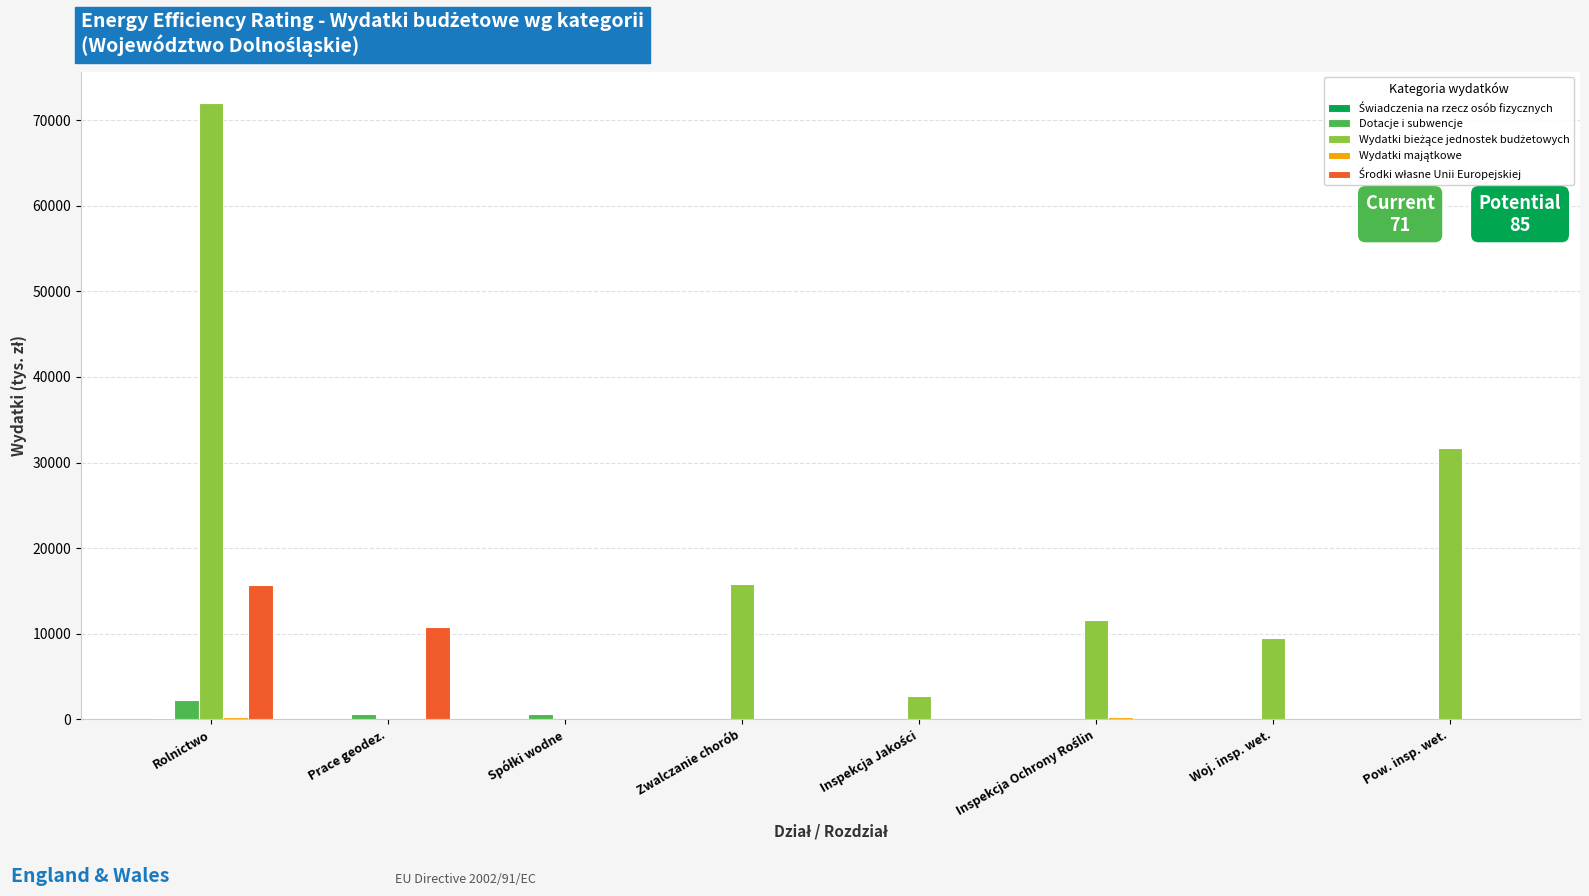

Is it true that Dotacje i subwencje equals 0 at Pow. insp. wet.?

True